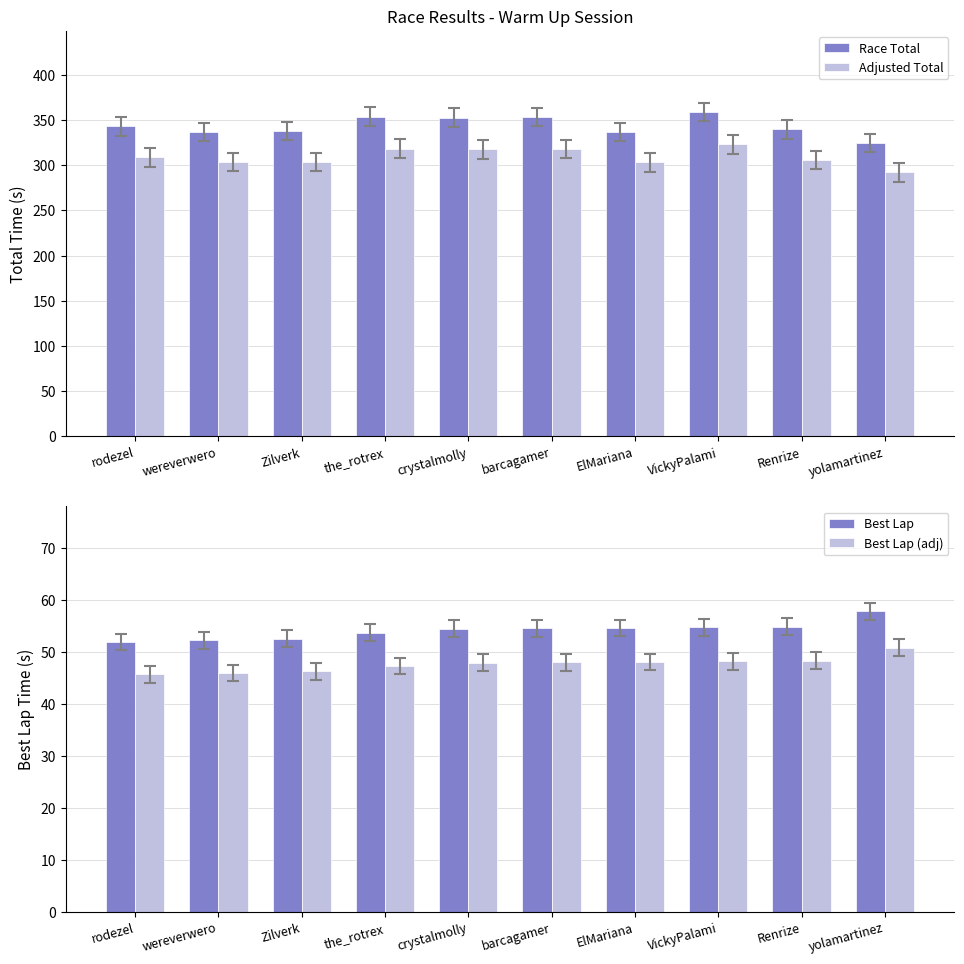

What is the total value across all series at VickyPalami?

784.6